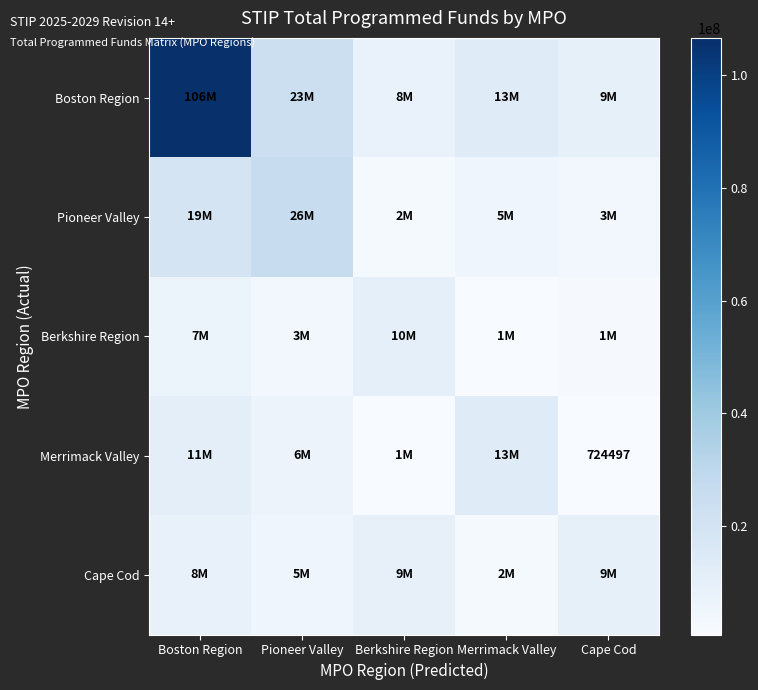

At Berkshire Region, list the series in order from largest to smallest.

Berkshire Region, Cape Cod, Boston Region, Pioneer Valley, Merrimack Valley